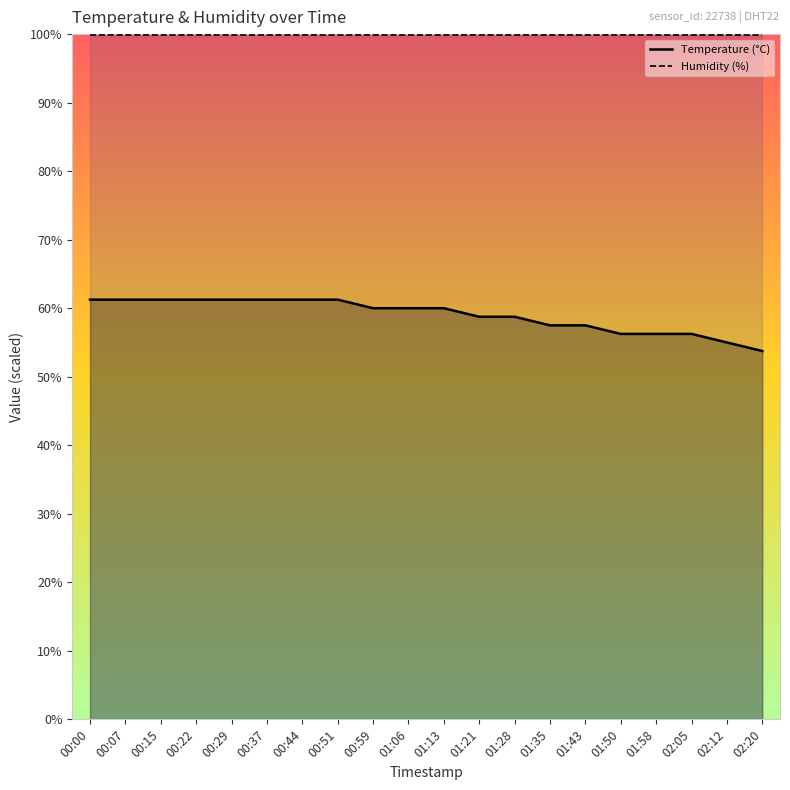

The value at 01:50 is 56.2. True or false?

True